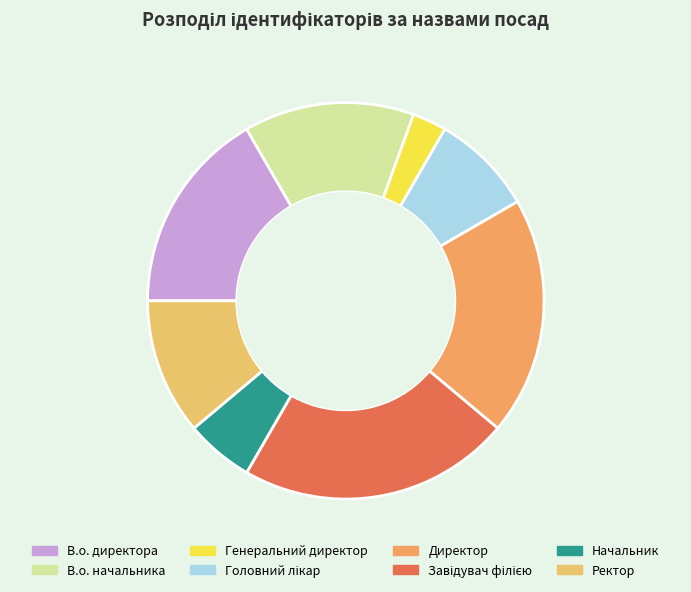

Count the number of slices in the pie.

8